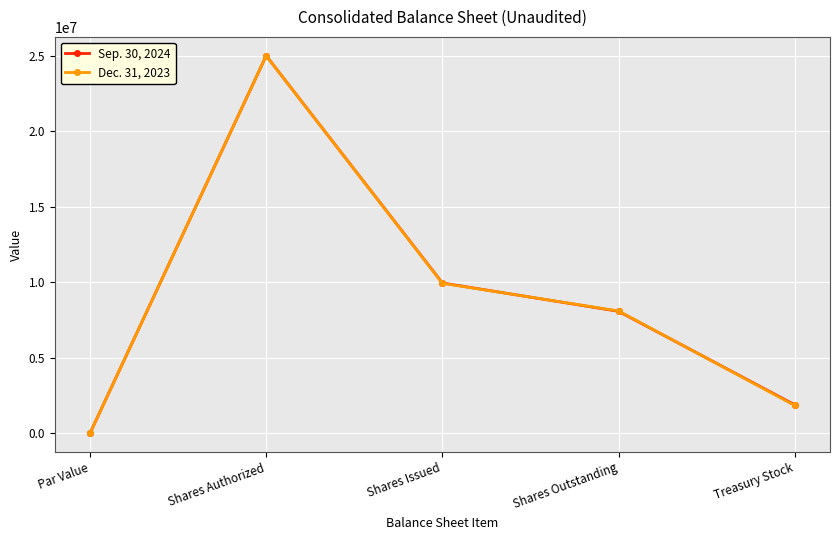

True or false: Dec. 31, 2023 has a value of 9930704 at Shares Issued.

True